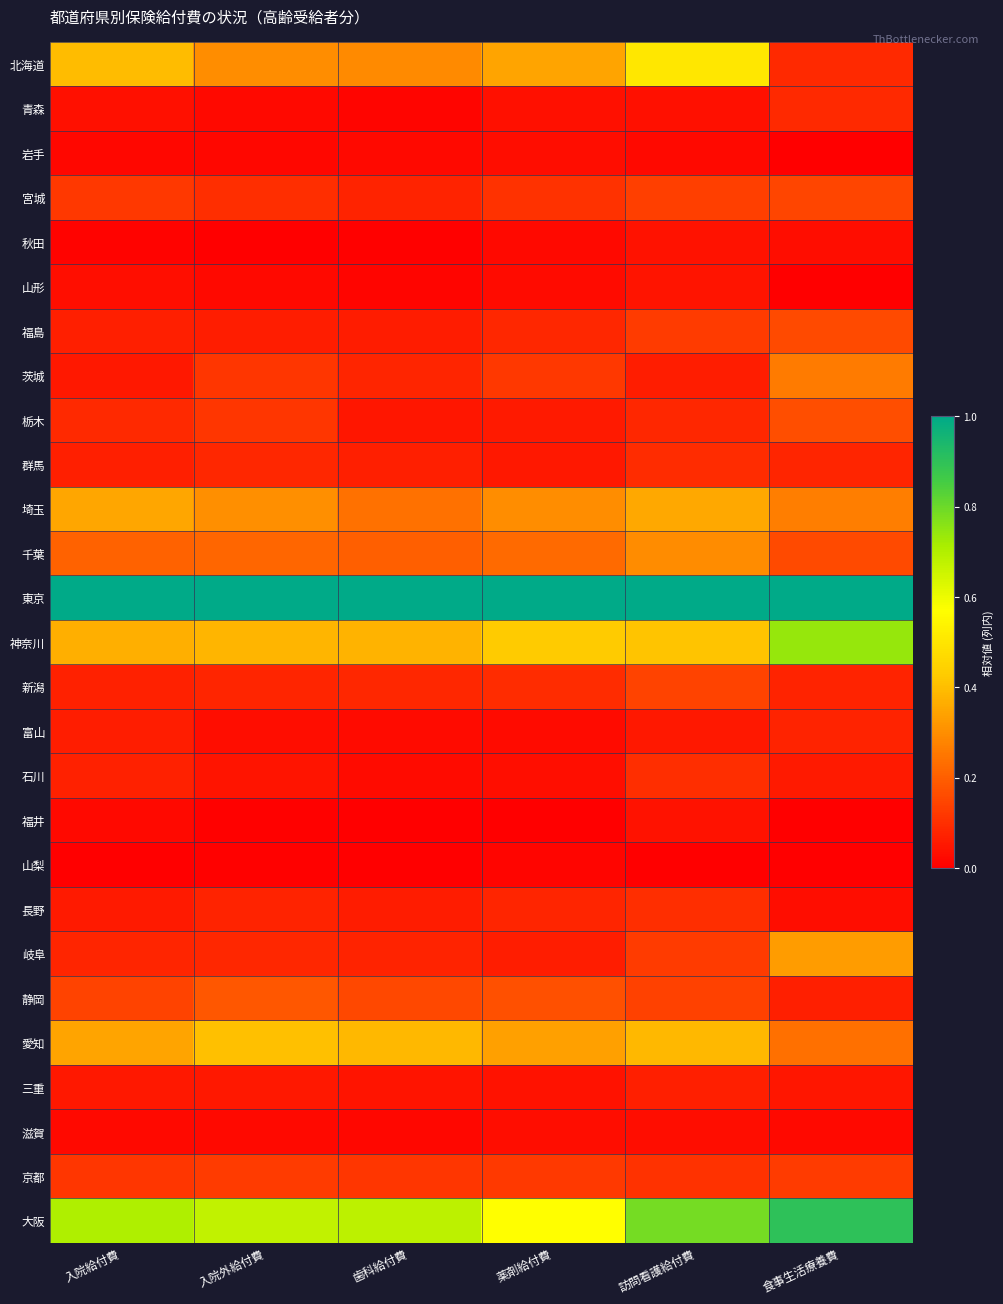

Which series has the widest spread of values?

北海道